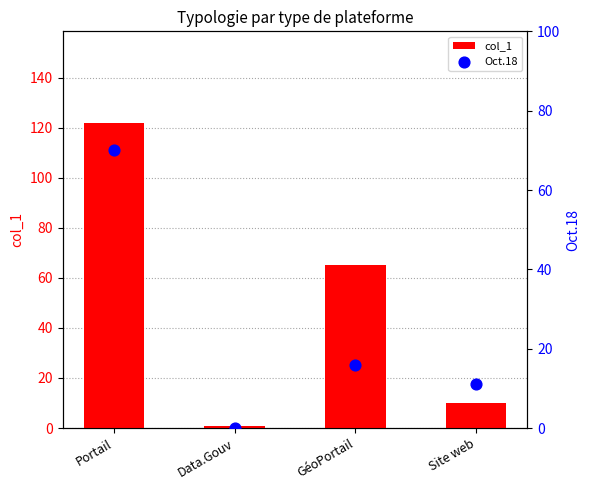

Which series has the largest Y range (max minus min)?

col_1